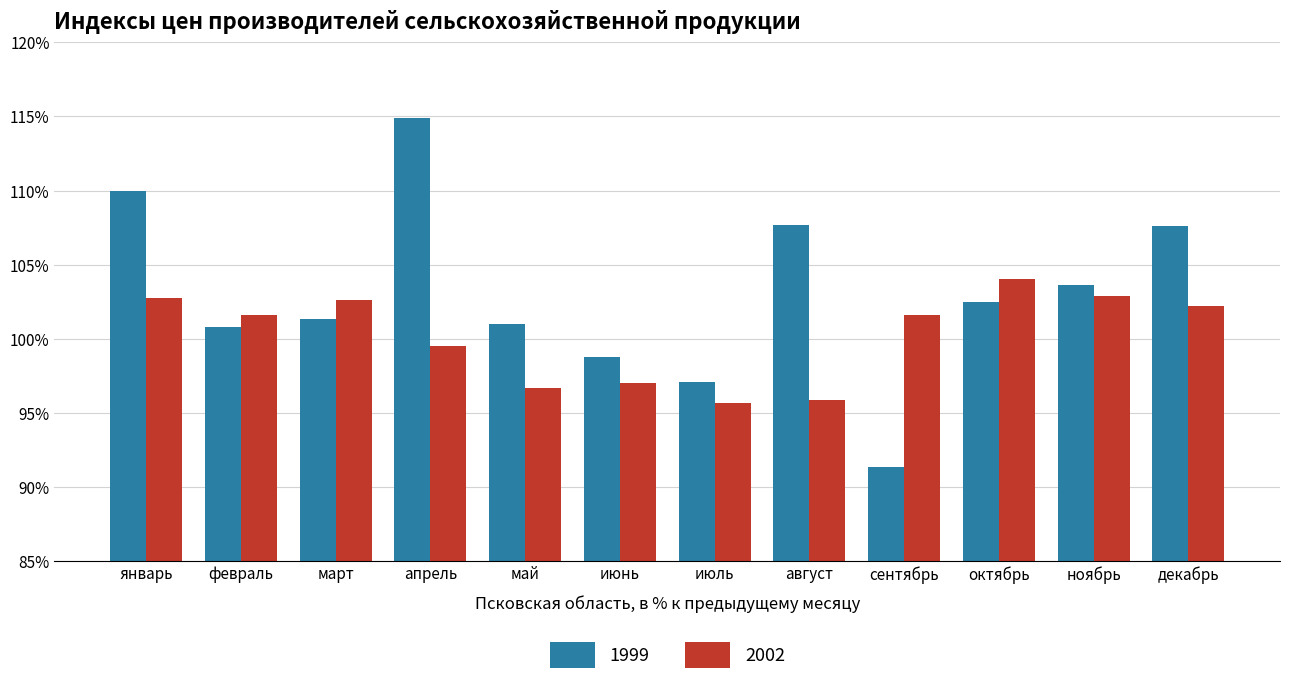

List the series in order of their peak value, highest first.

1999, 2002